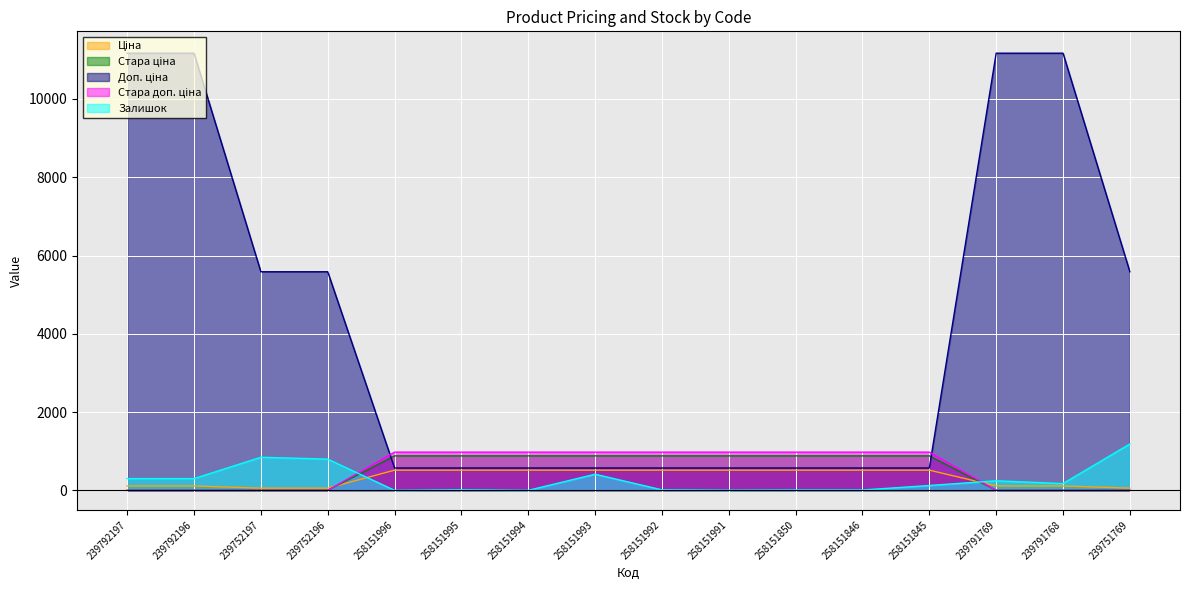

At which category is the sum across all series the highest?

239792197